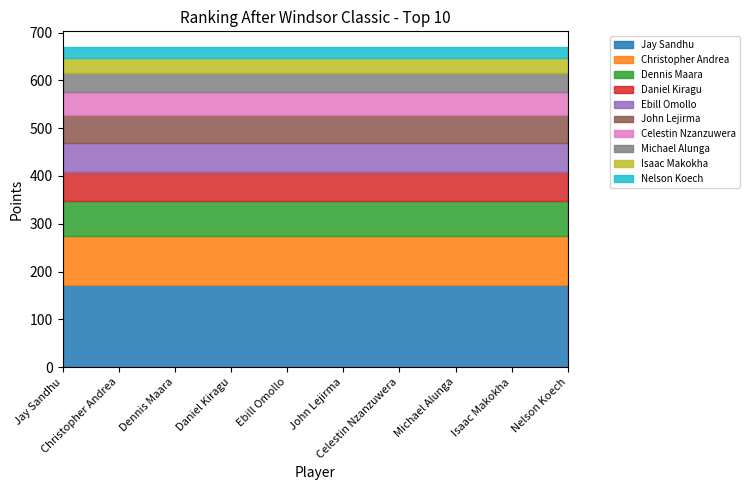

What is the label of the 6th point from the left?

John Lejirma